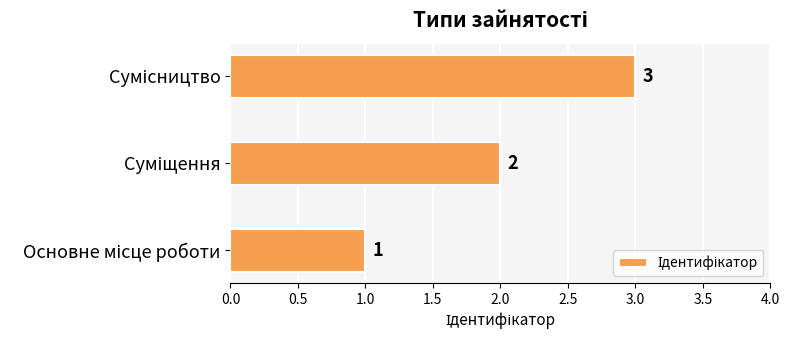

What is the greatest value displayed?

3